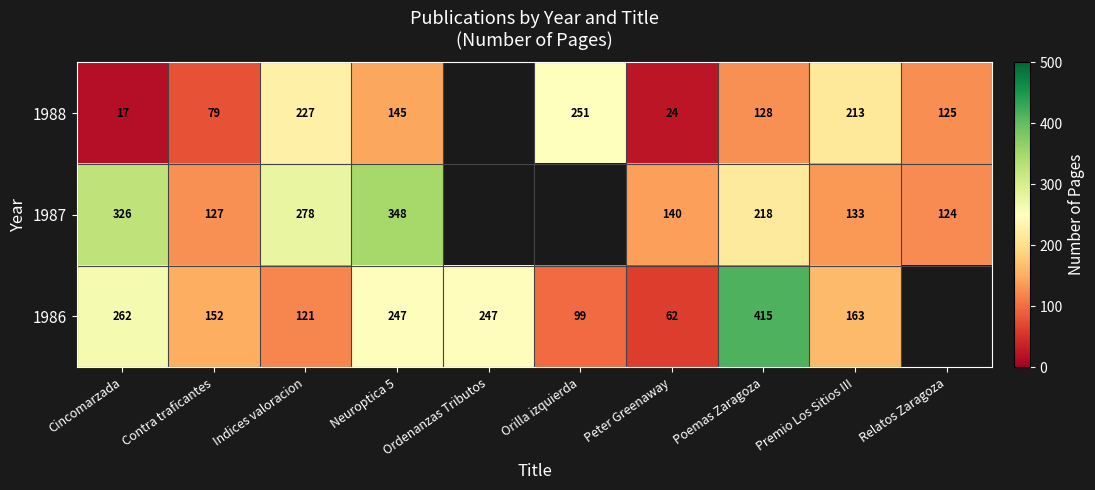

The value of 1986 at Ordenanzas Tributos is 358. True or false?

False